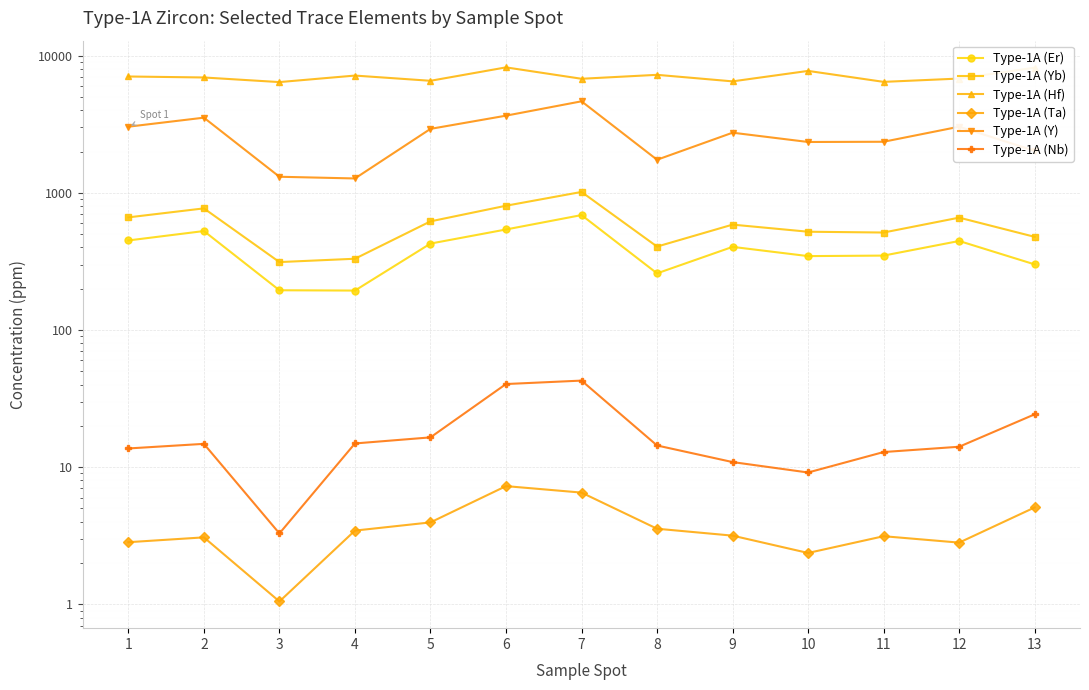

At which category does Type-1A (Ta) reach its first local valley?

3